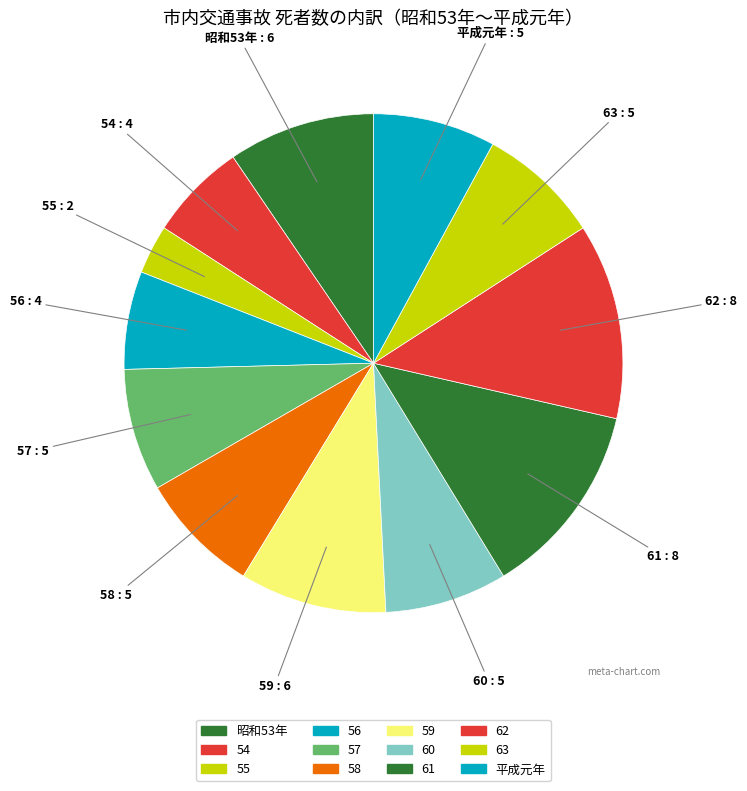

Is it true that 54 is 6% of the pie?

True